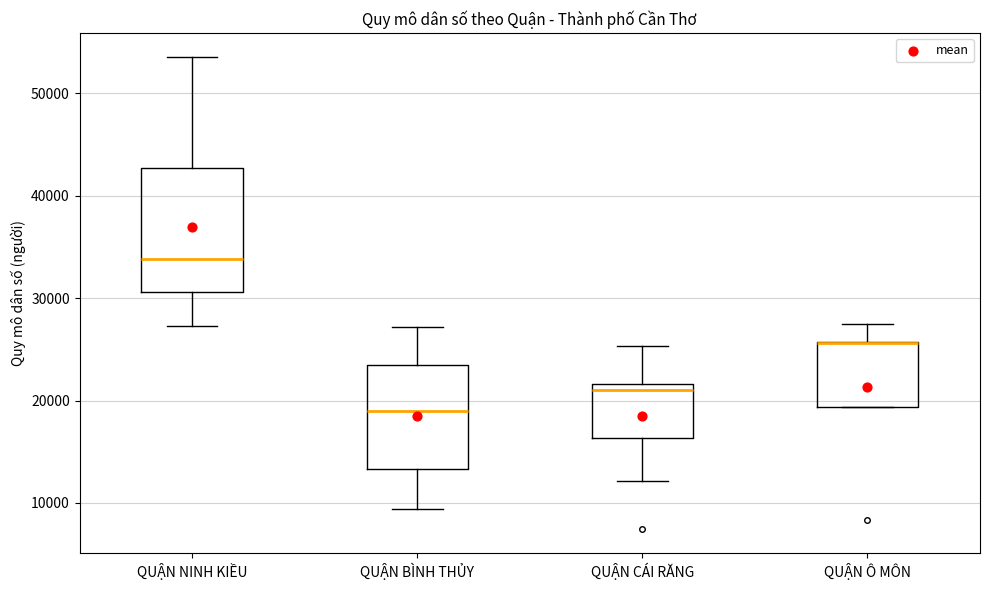

Reading left to right, transcribe this box plot: for each box, give where its median line is, the range the box spans, and where its two whiskers end, as read against the y-axis. The values are not printed on the chart, so give them approximately, as read against the axis.

QUẬN NINH KIỀU: median 34000, box 31000 to 43000, whiskers 27000 to 54000
QUẬN BÌNH THỦY: median 19000, box 13000 to 24000, whiskers 9000 to 27000
QUẬN CÁI RĂNG: median 21000, box 16000 to 22000, whiskers 12000 to 25000
QUẬN Ô MÔN: median 26000 (drawn on the box's upper edge), box 19000 to 26000, whiskers 19000 to 27000